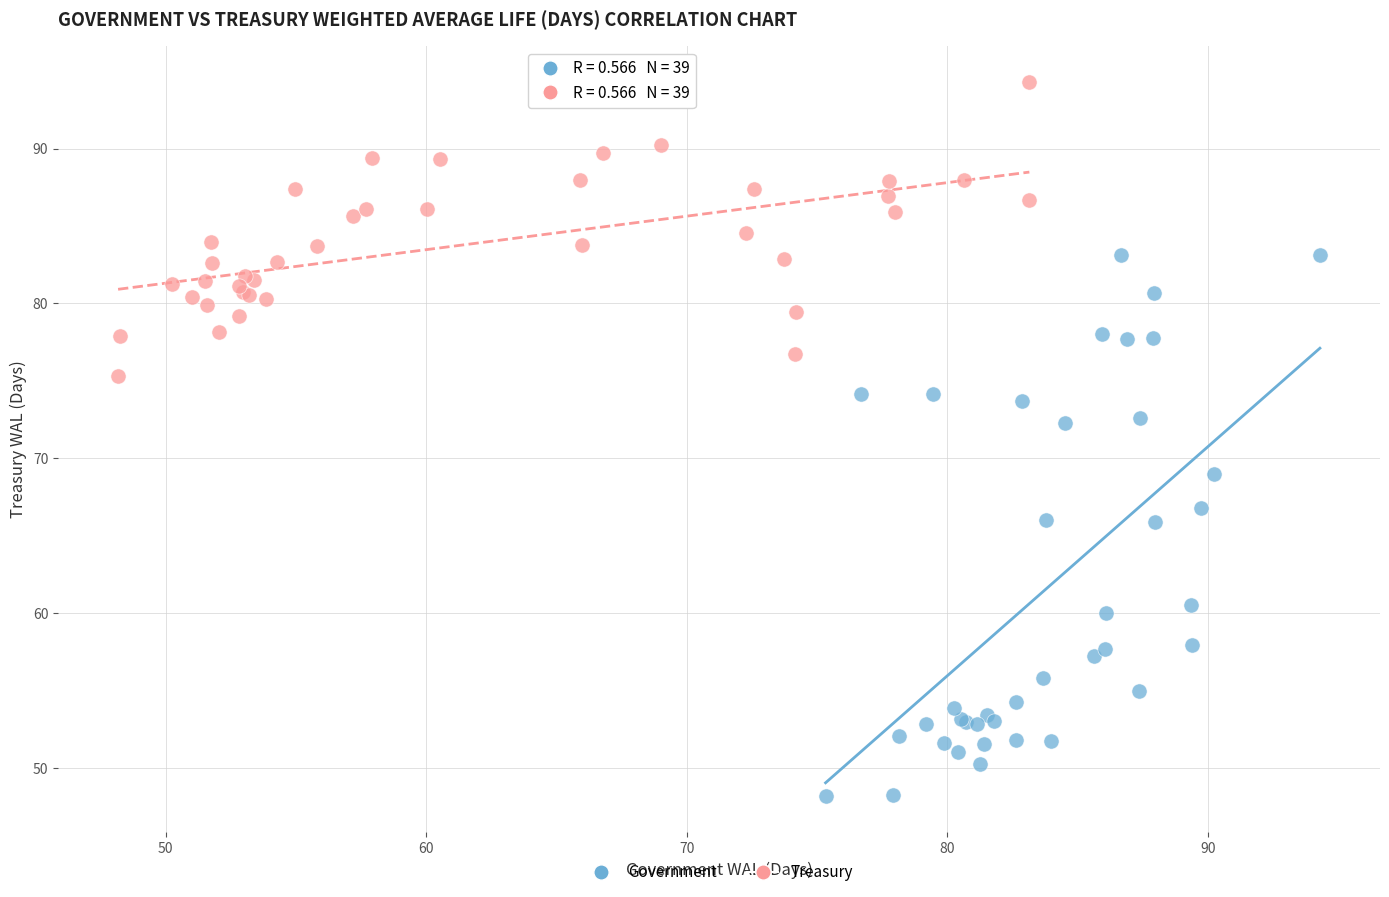

Which series reaches the minimum Y coordinate?

Government